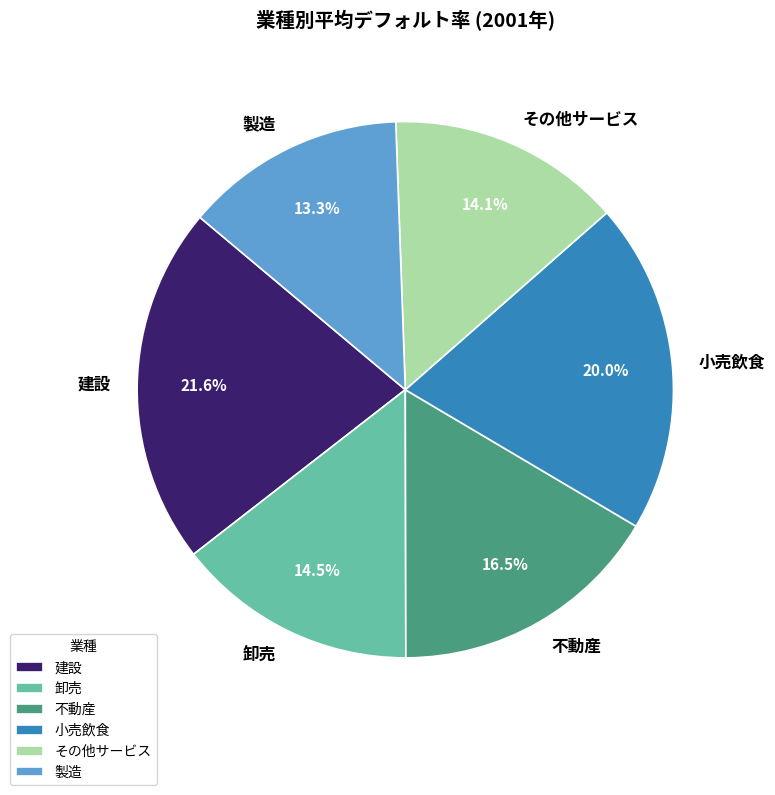

Which has a higher value, その他サービス or 建設?

建設